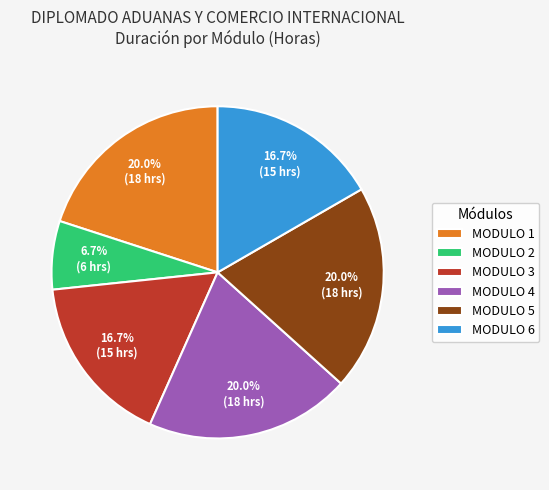

What percentage is NOT represented by MODULO 3?

83.3%